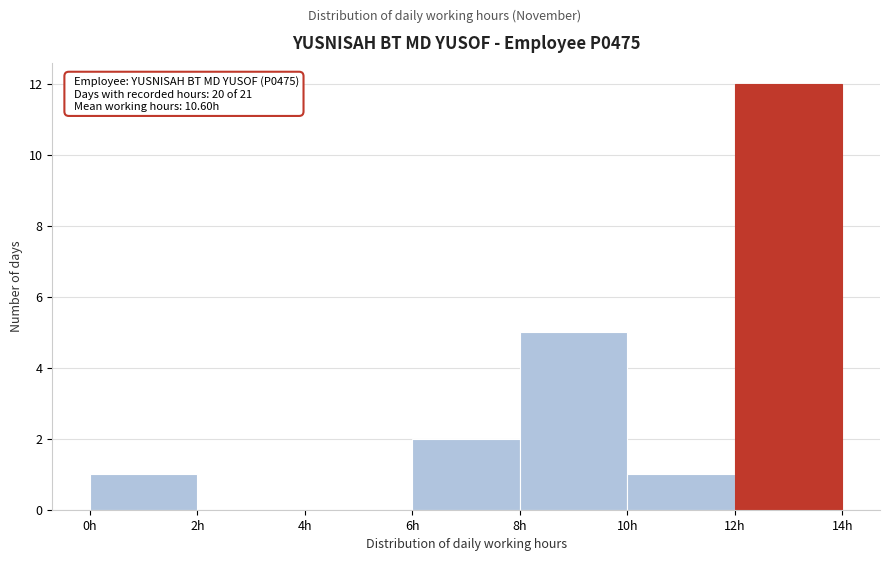

Which range on the x-axis has the tallest bar?

12 to 14